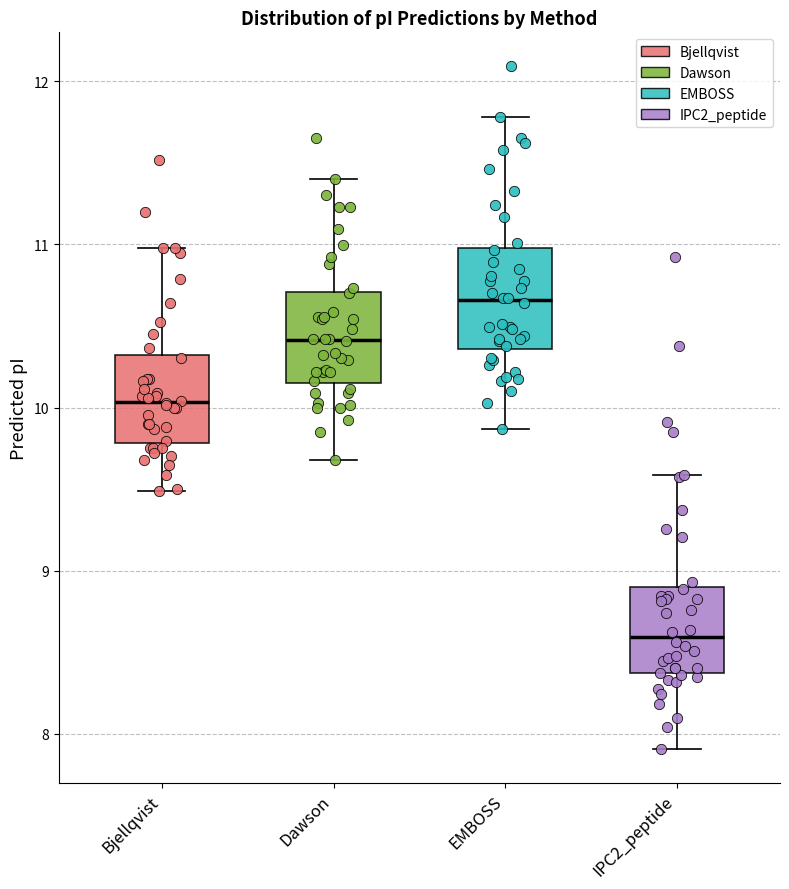

Which box has the lowest median line?

IPC2_peptide